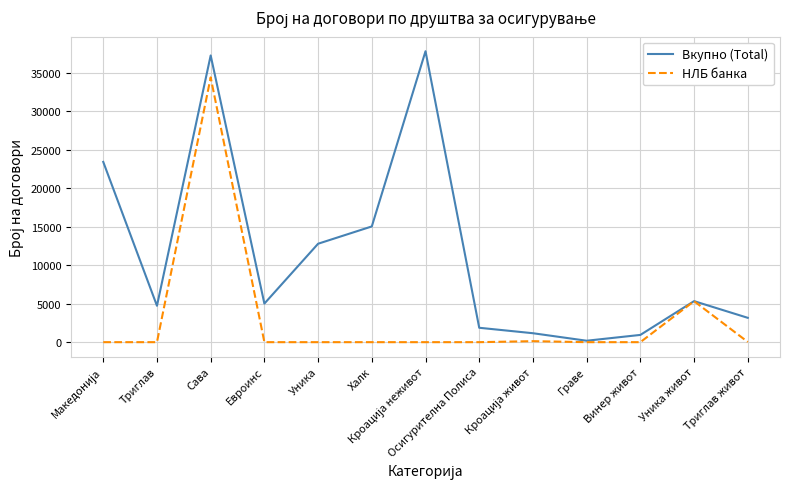

The value of НЛБ банка at Халк is 0. True or false?

True